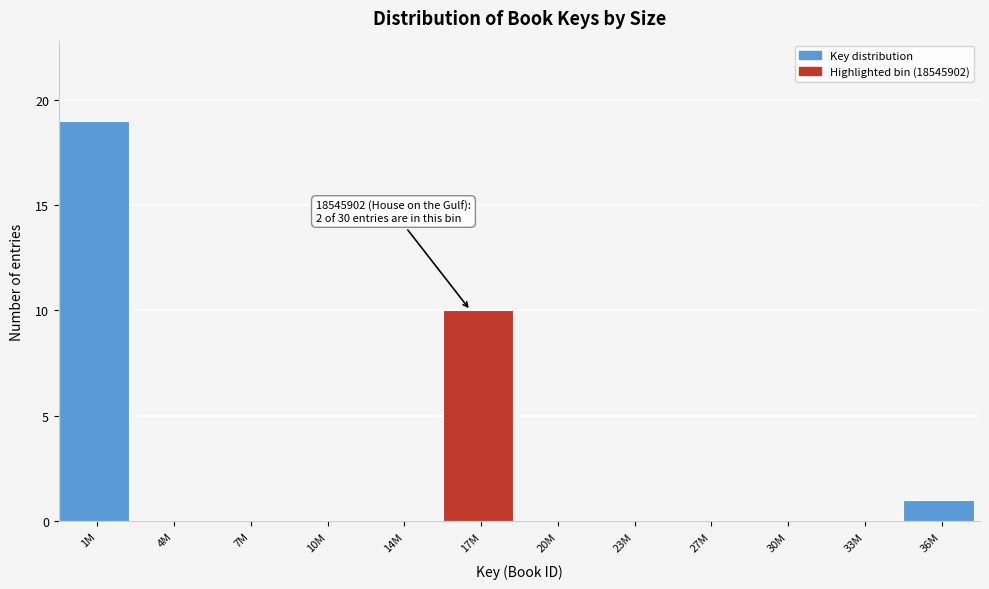

Reading right to left, extract all data points from this chart.

36M=1	33M=0	30M=0	27M=0	23M=0	20M=0	17M=10	14M=0	10M=0	7M=0	4M=0	1M=19